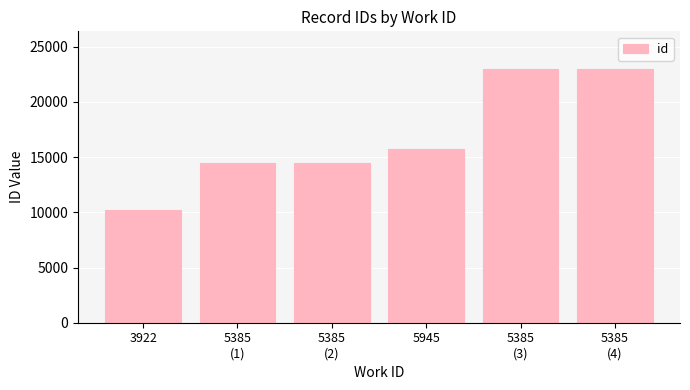

At which label is the value closest to 16566?

5945